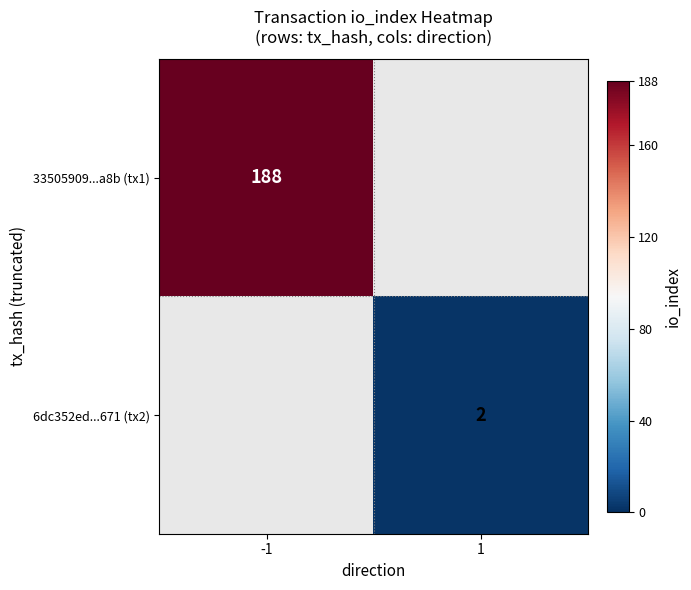

How many data points does each series have?

2